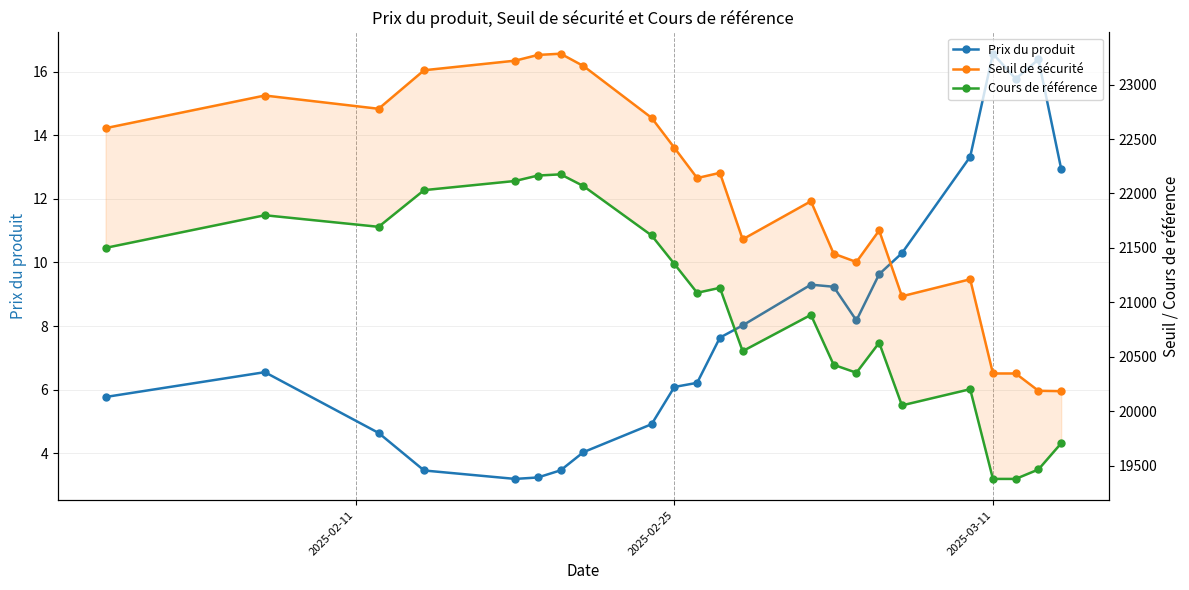

What position from the right is 2025-03-11?

4